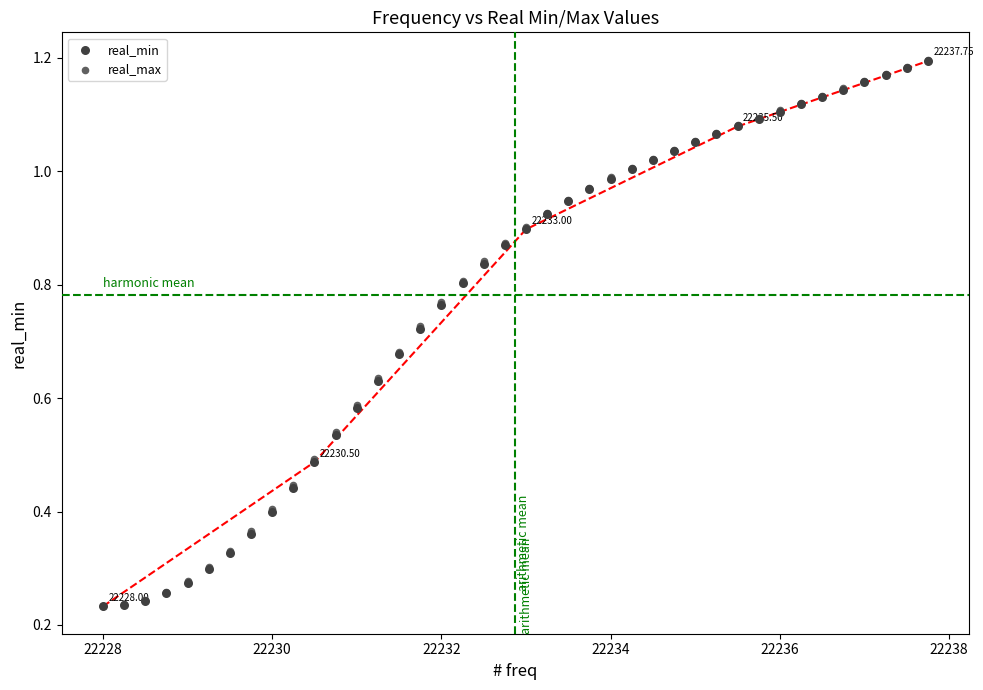

What are all the series names shown in the legend?

real_min, real_max